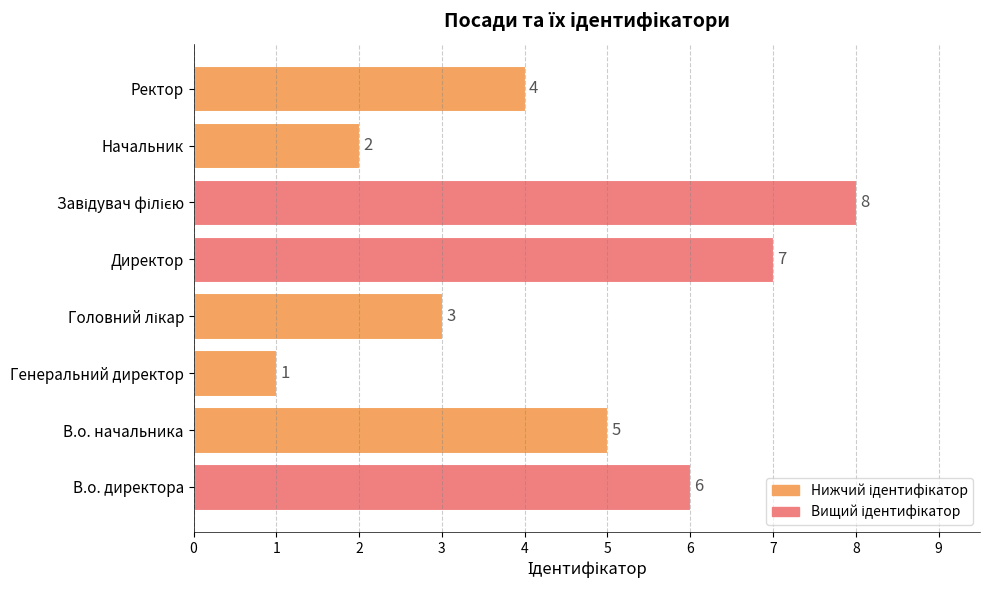

What is the difference between the maximum and minimum values?

7